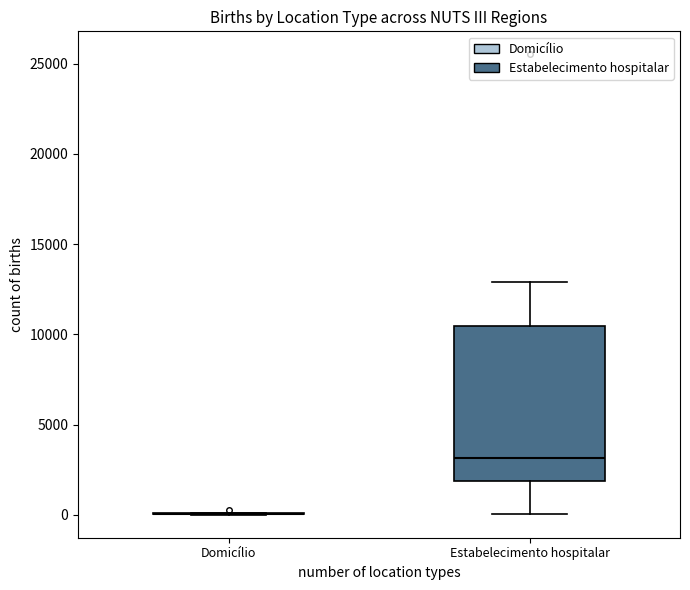

Which box is the tallest, from its lower edge to its upper edge?

Estabelecimento hospitalar